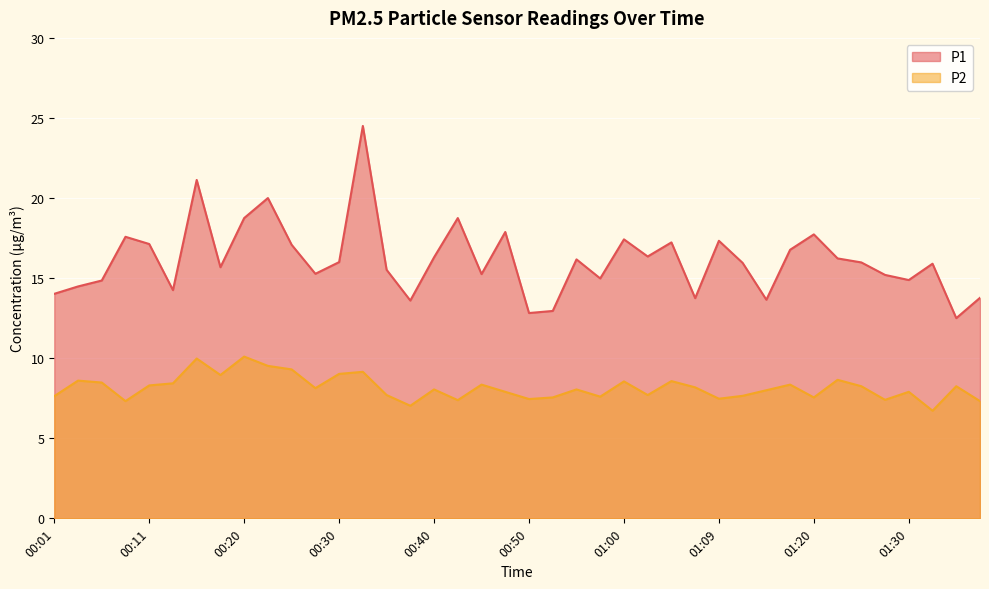

How many values in the P1 series are below 15?

13